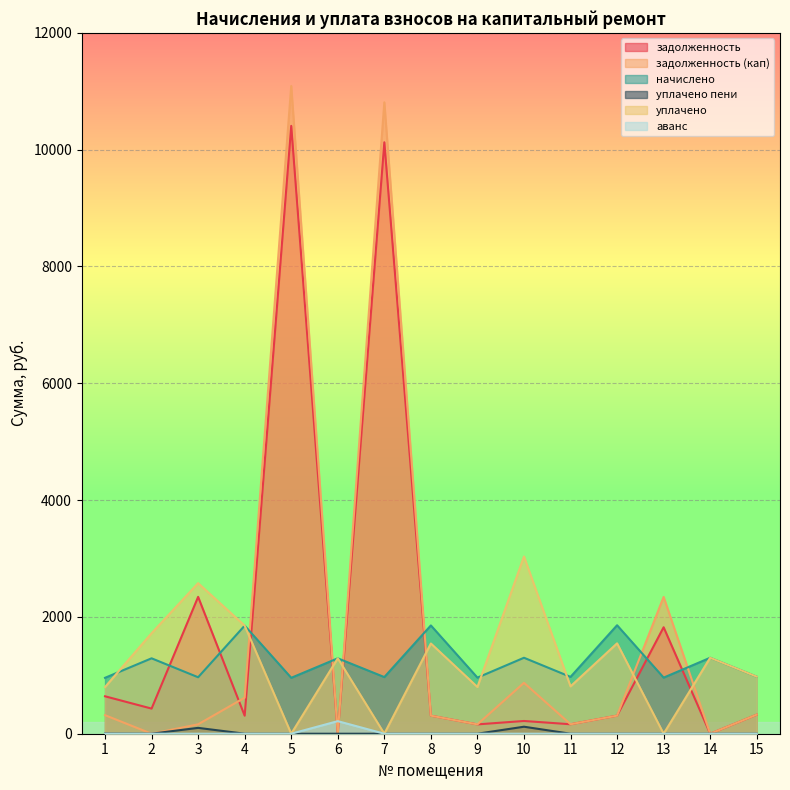

Which series changed the most between 3 and 6?

задолженность